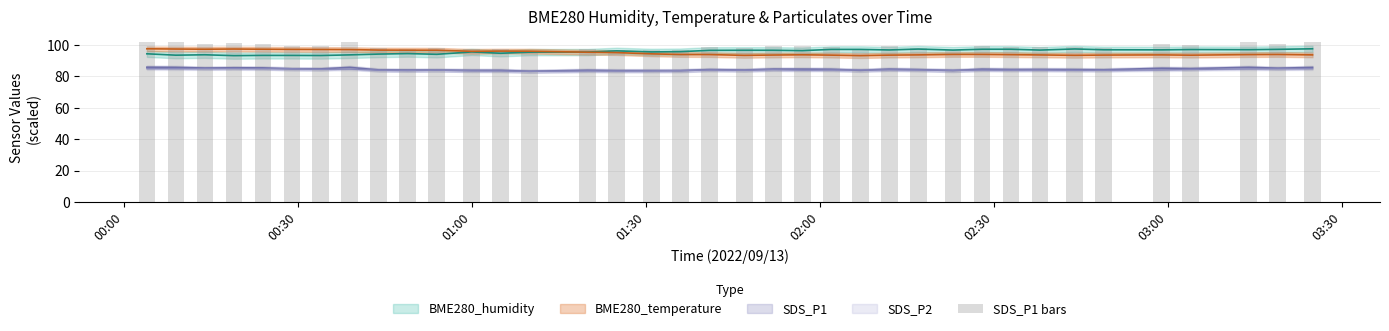

What is the maximum value shown in the chart?

102.1